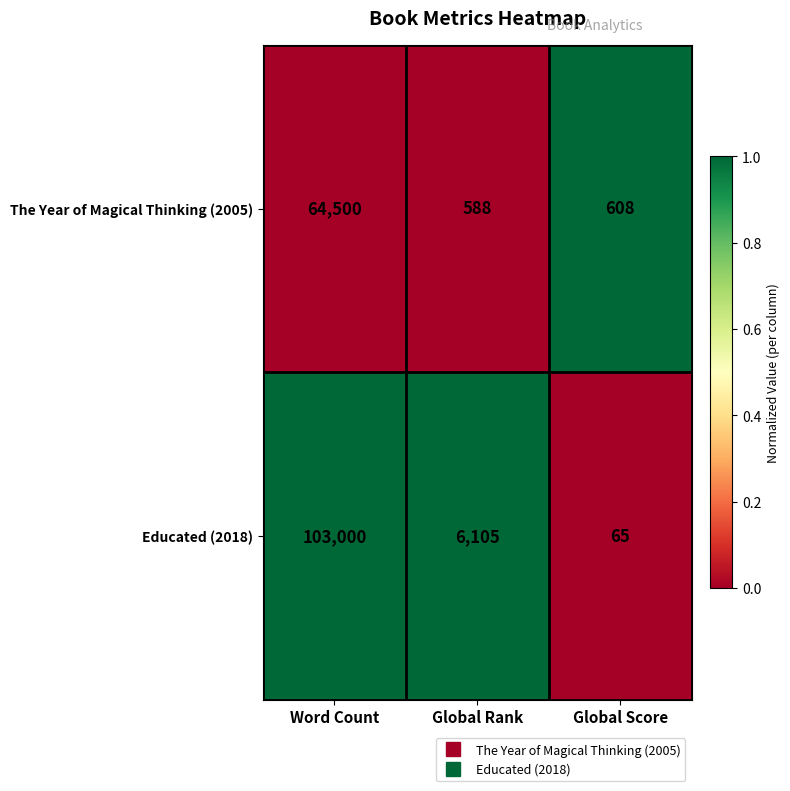

What is the total value across all series at Global Score?

673